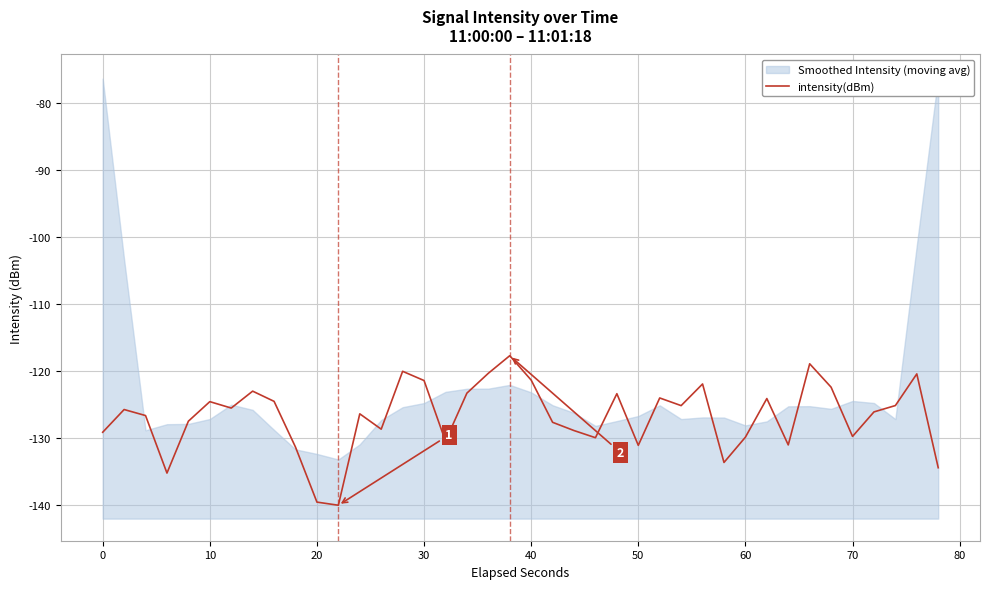

Reading right to left, transcribe all the data shown in this chart.

-134.5	-120.5	-125.2	-126.1	-129.8	-122.4	-118.9	-131.1	-124.1	-129.9	-133.7	-122.0	-125.2	-124.1	-131.1	-123.4	-130.0	-128.9	-127.7	-121.4	-117.7	-120.4	-123.3	-130.5	-121.4	-120.1	-128.7	-126.4	-140.1	-139.6	-131.4	-124.6	-123.0	-125.6	-124.6	-127.5	-135.3	-126.7	-125.8	-129.2